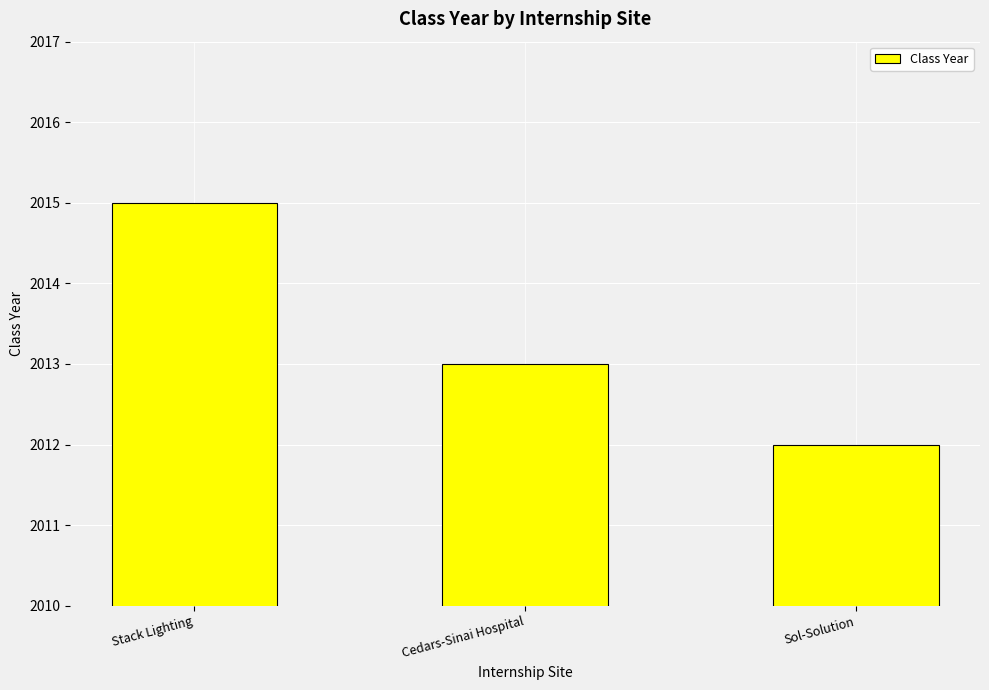

What position from the left is Stack Lighting?

1